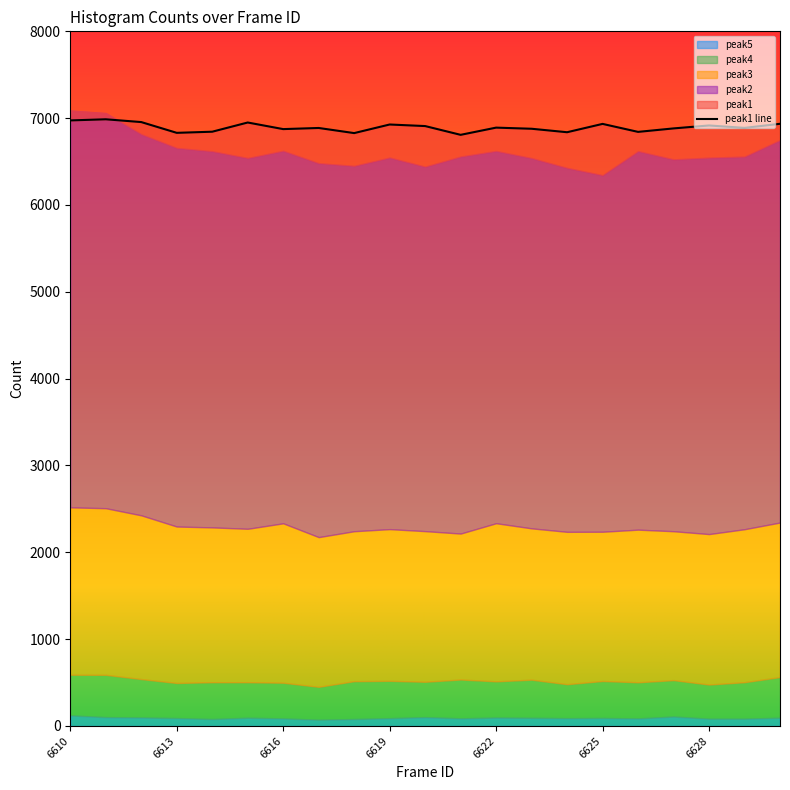

What is the spread (max minus min) of values at 6618?

6748